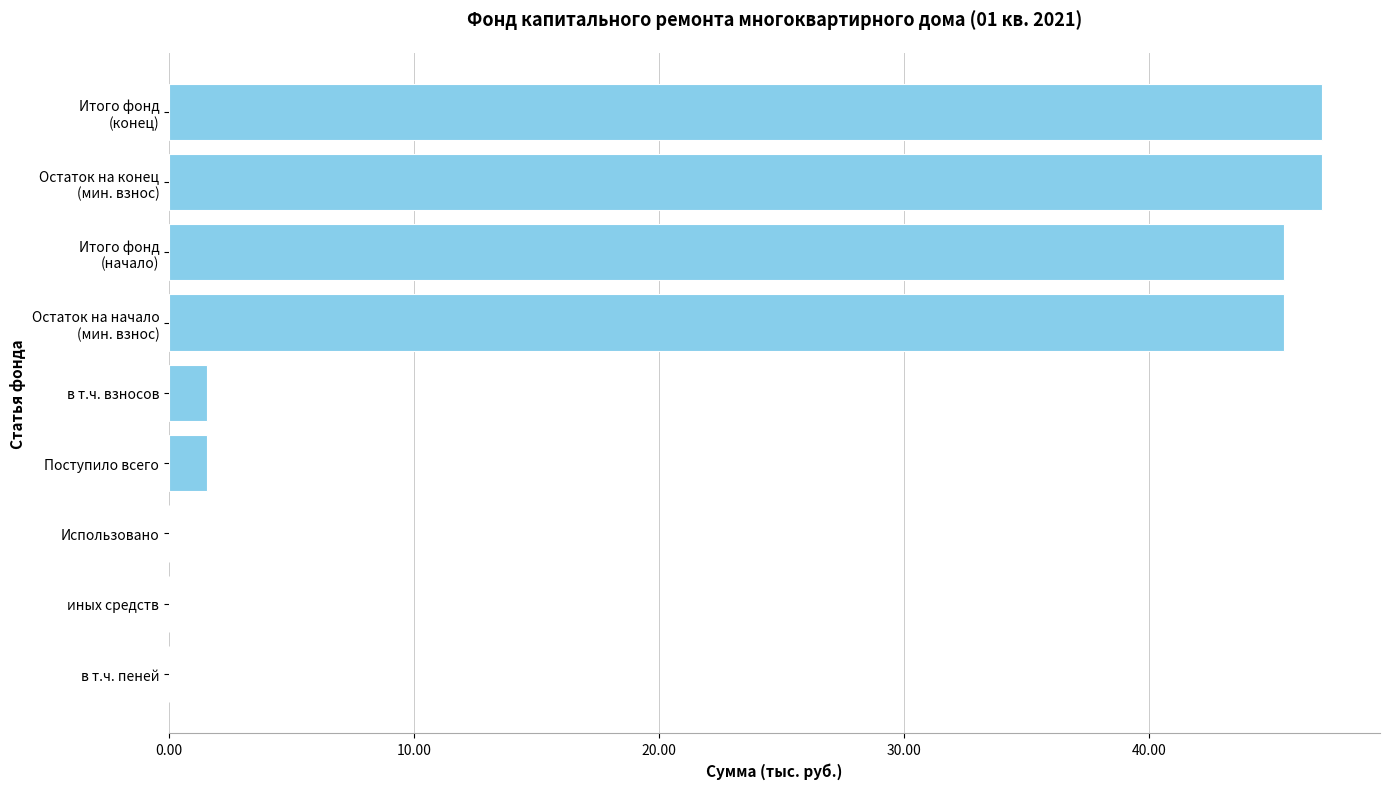

Which has a higher value, Поступило всего or Использовано?

Поступило всего